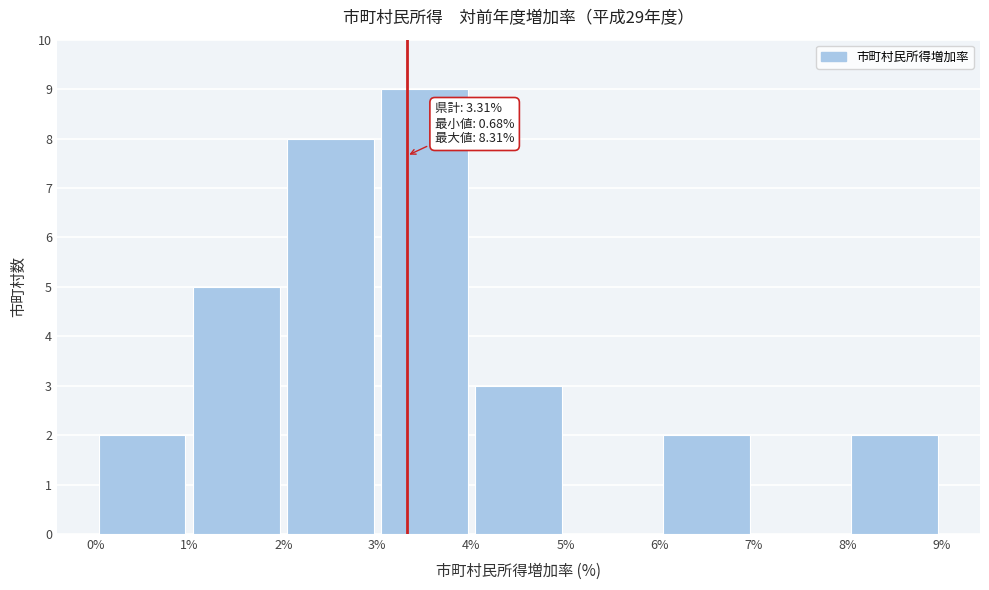

Over which range of the x-axis is the bar tallest?

3% to 4%